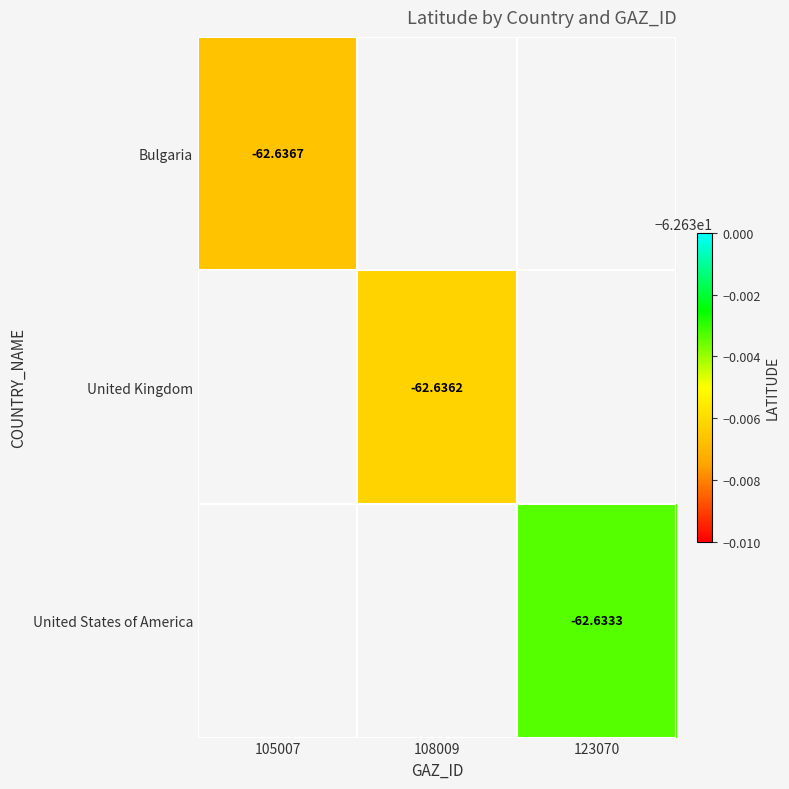

Which label corresponds to the largest value in the chart?

123070